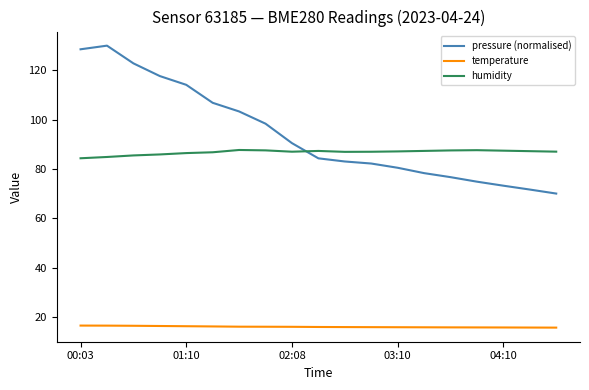

Which series has the largest range (max minus min)?

pressure (normalised)